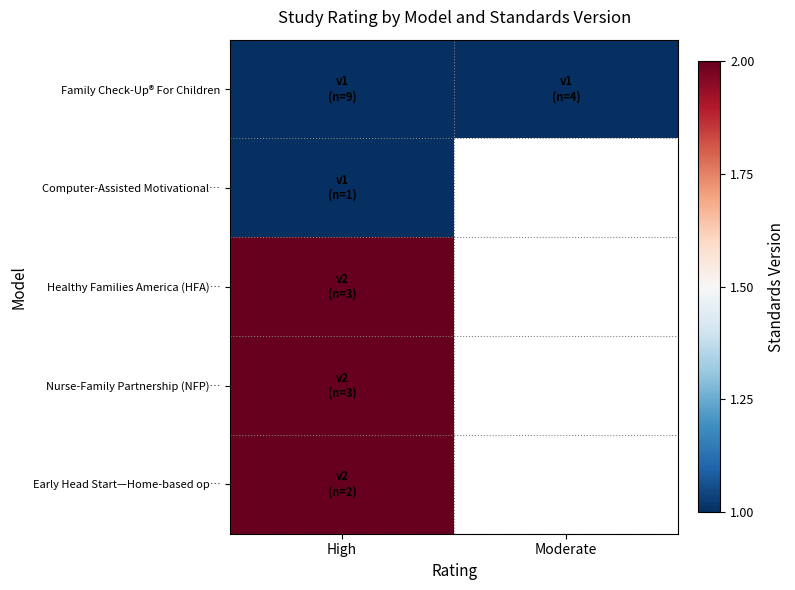

At which category does the chart reach its minimum across all series?

High